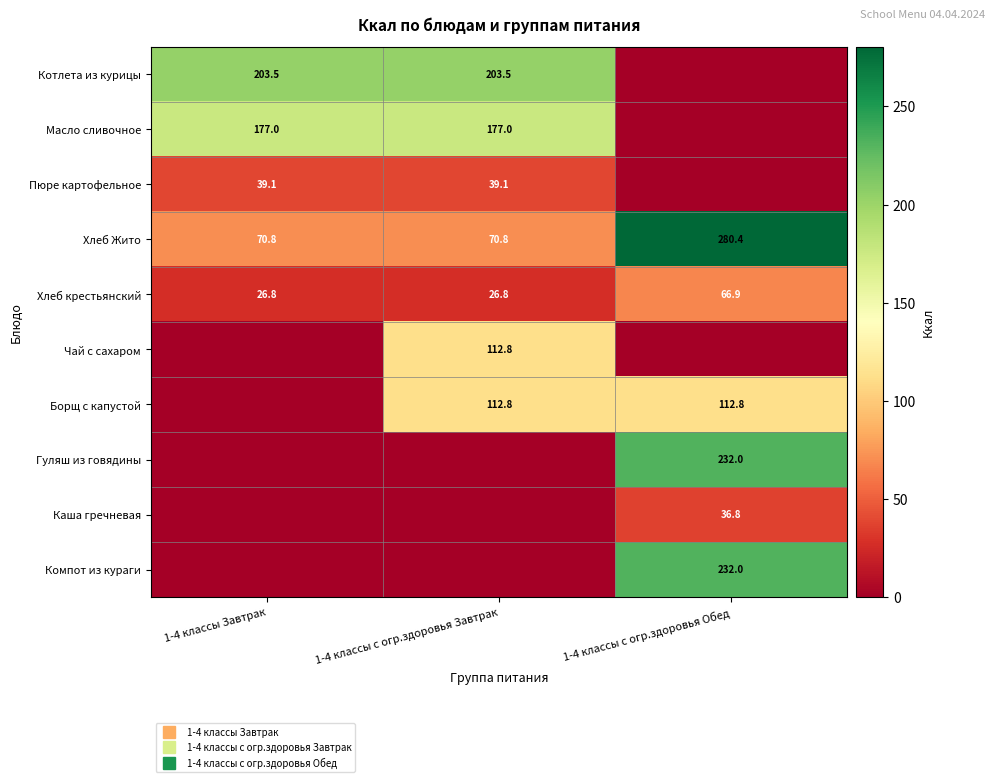

What is the total value across all series at 1-4 классы с огр.здоровья Завтрак?

742.8